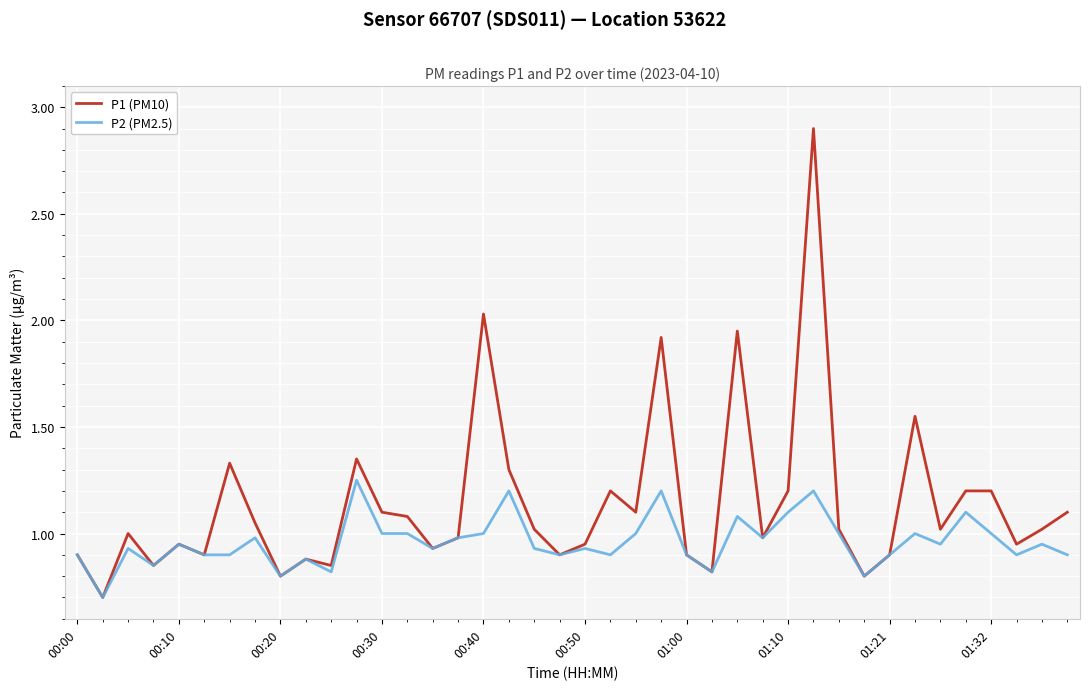

Which series has the largest range (max minus min)?

P1 (PM10)